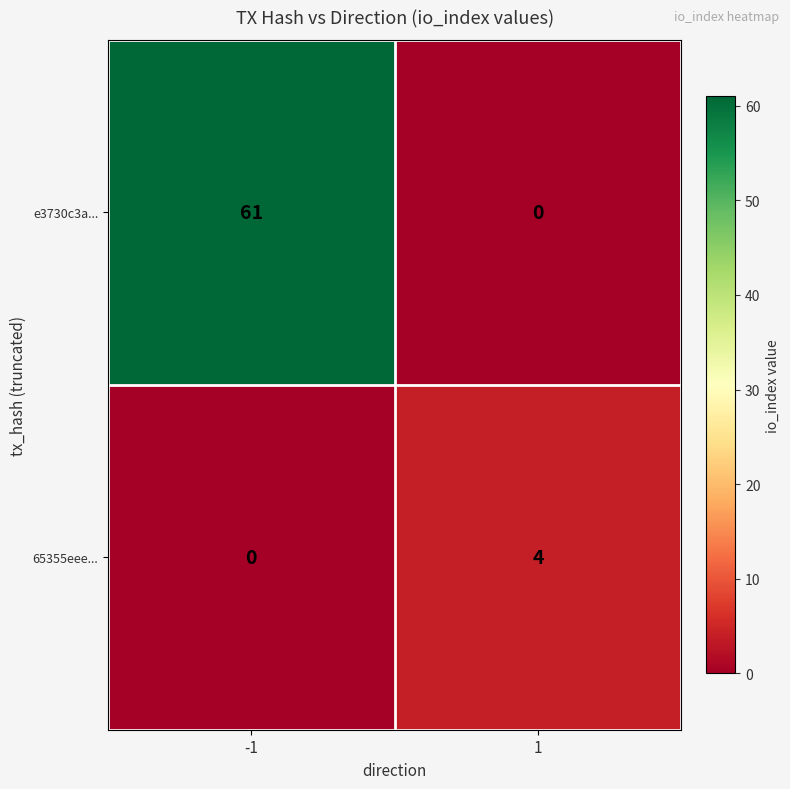

What value does the e3730c3a... series have at -1, to the nearest 5?

60